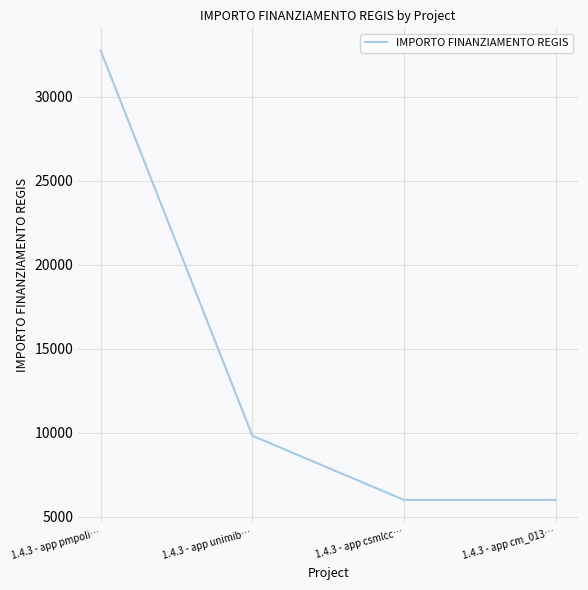

What is the average value?

13645